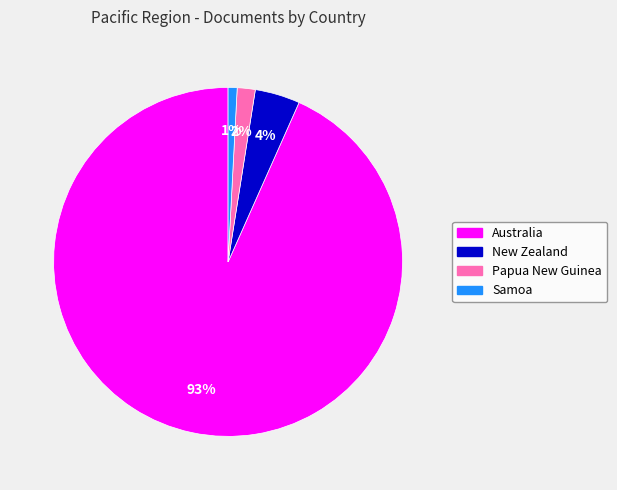

Which slice is the smallest?

Samoa